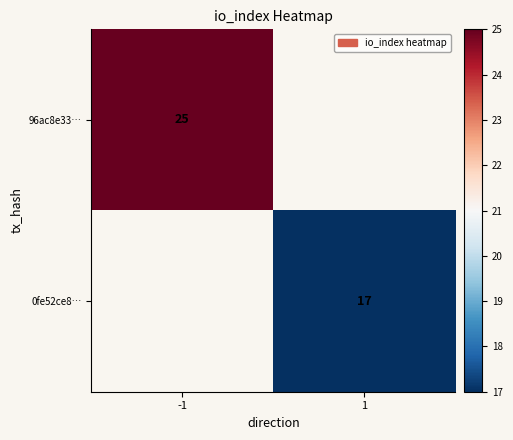

True or false: 96ac8e33… has a value of 36 at -1.

False